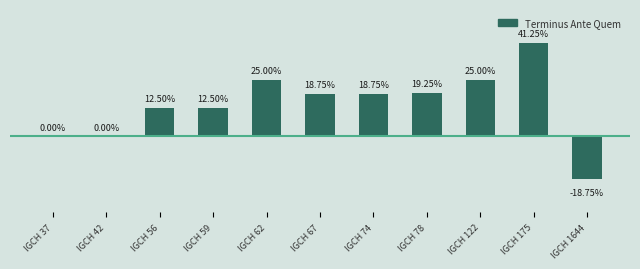

Between IGCH 122 and IGCH 175, which is larger?

IGCH 175